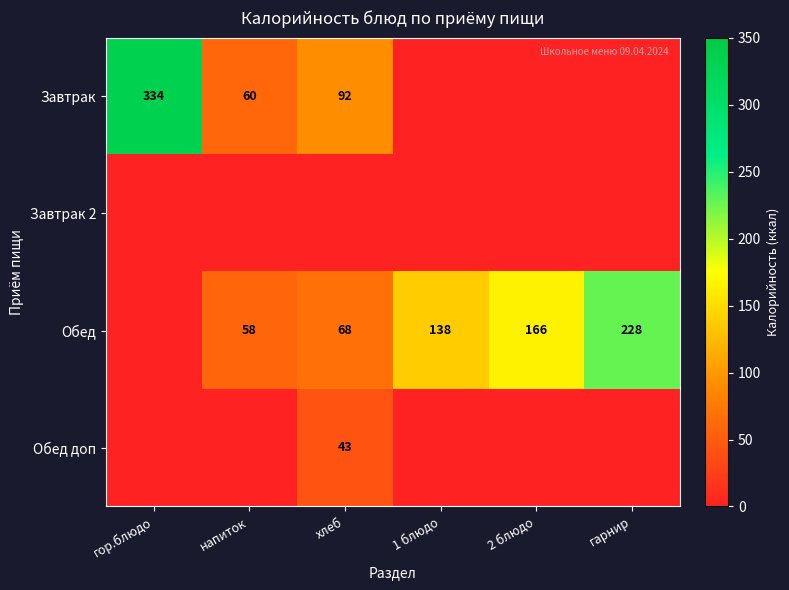

Is it true that Обед equals 78 at гарнир?

False